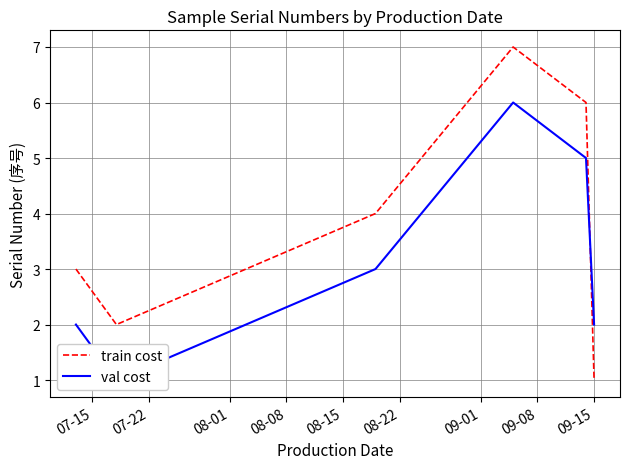

What is the difference between the second highest and minimum values in the val cost series?

4